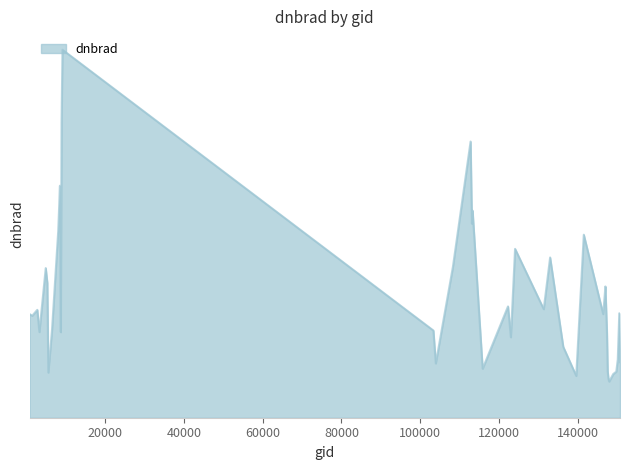

Reading left to right, what are all the values shown in this chart?

5.5	6.5	3.4	6.4	9.5	17.4	12.2	13.0	6.8	5.4	3.1	7.0	5.1	10.6	9.4	6.8	8.5	2.8	10.1	4.5	5.5	2.6	11.5	11.8	6.5	7.7	8.3	14.6	5.4	2.9	2.5	2.3	5.4	2.8	18.6	2.9	3.7	23.2	6.6	3.5